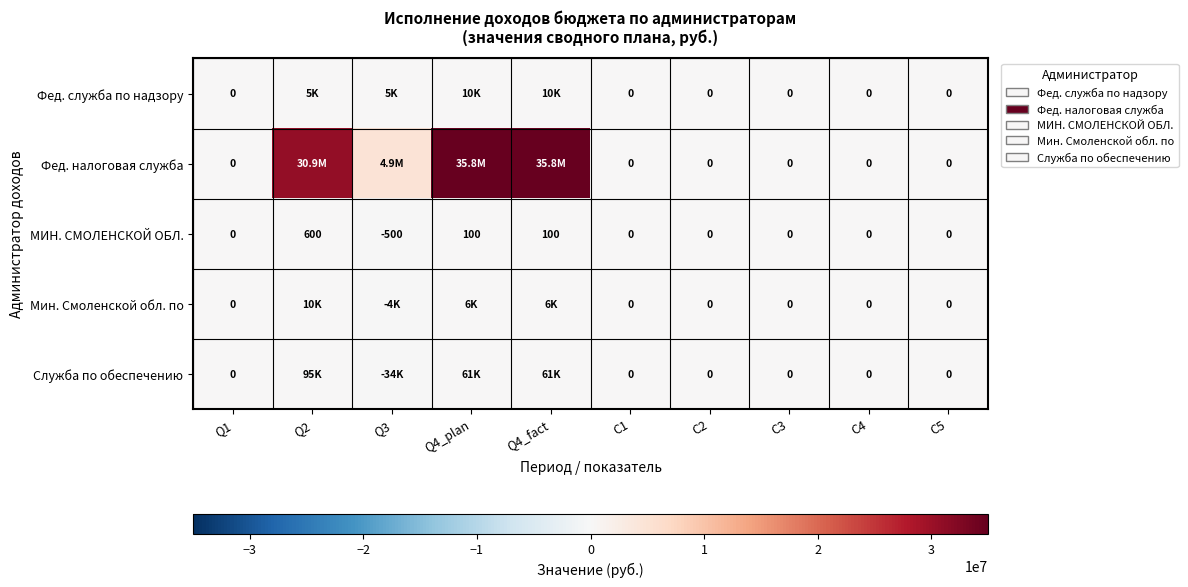

What is the difference between the maximum and minimum values in the МИН. СМОЛЕНСКОЙ ОБЛ. series?

1100